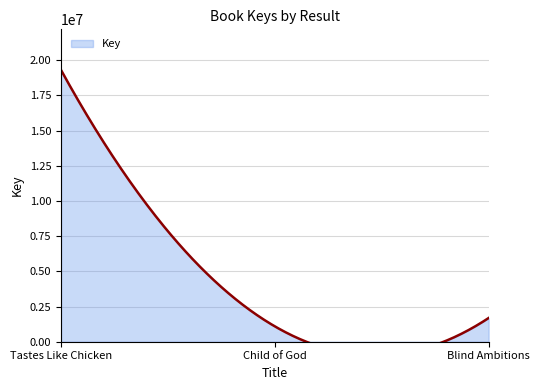

What is the maximum value shown in the chart?

19294311